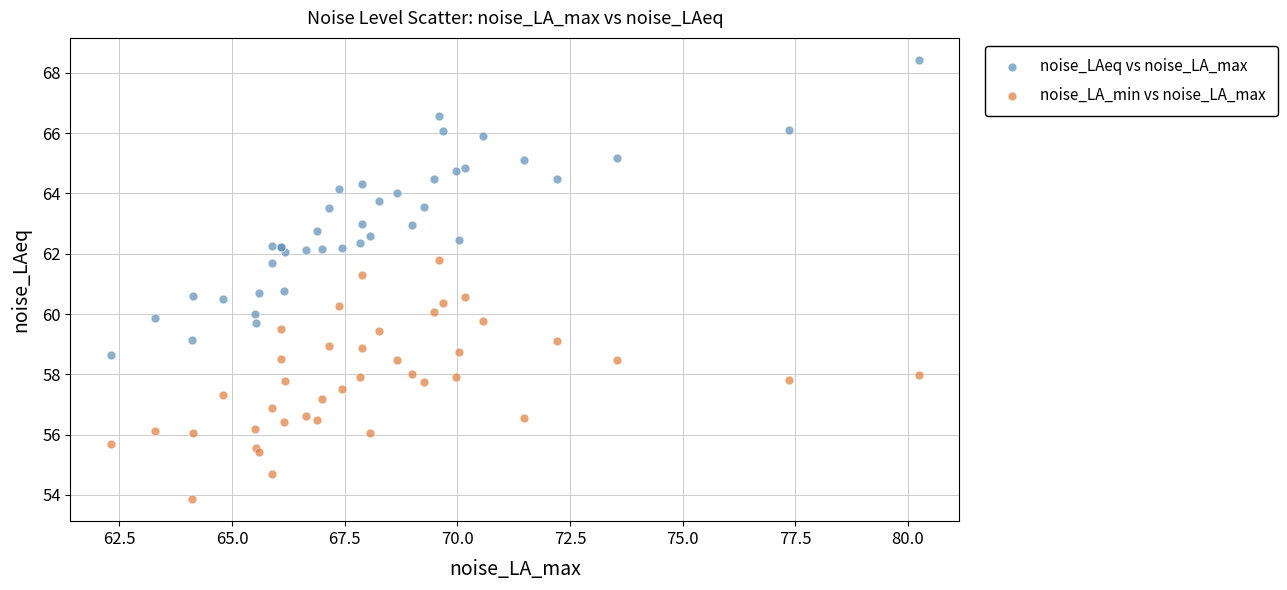

Which series has the largest Y range (max minus min)?

noise_LAeq vs noise_LA_max